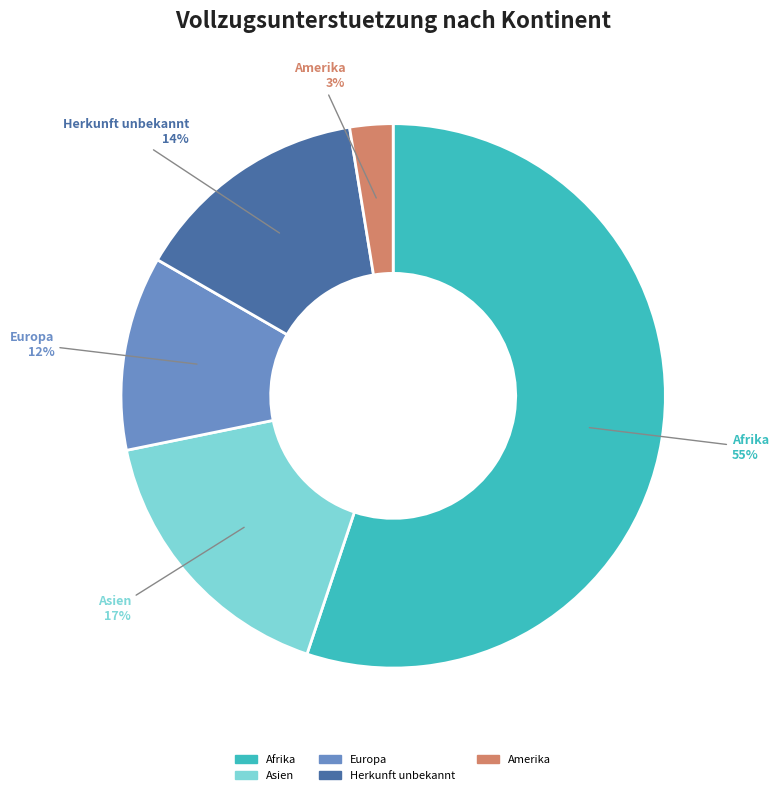

Between Afrika and Herkunft unbekannt, which is larger?

Afrika